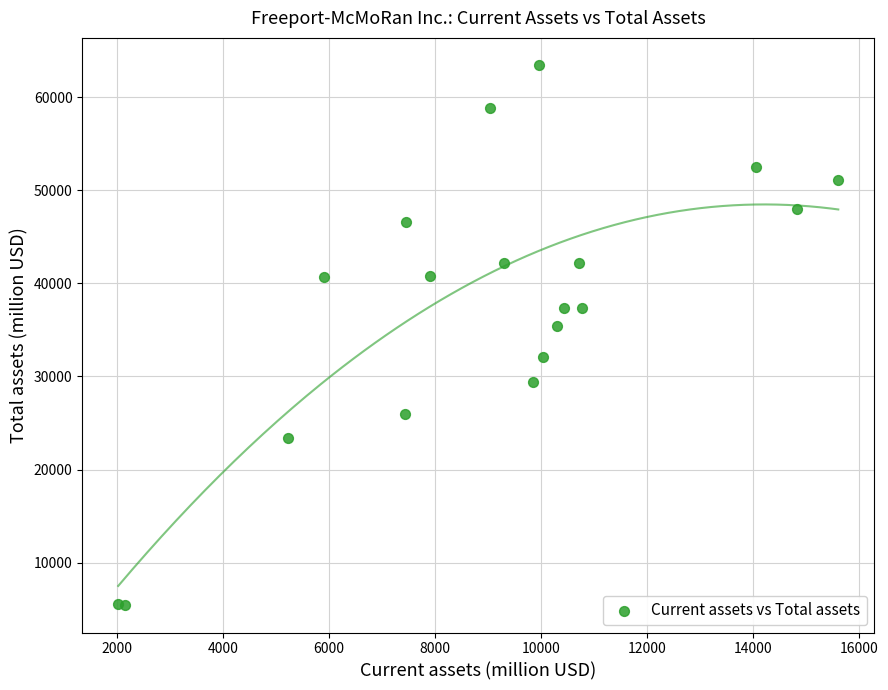

What Y value in the scatter plot is closest to 34431?

35440